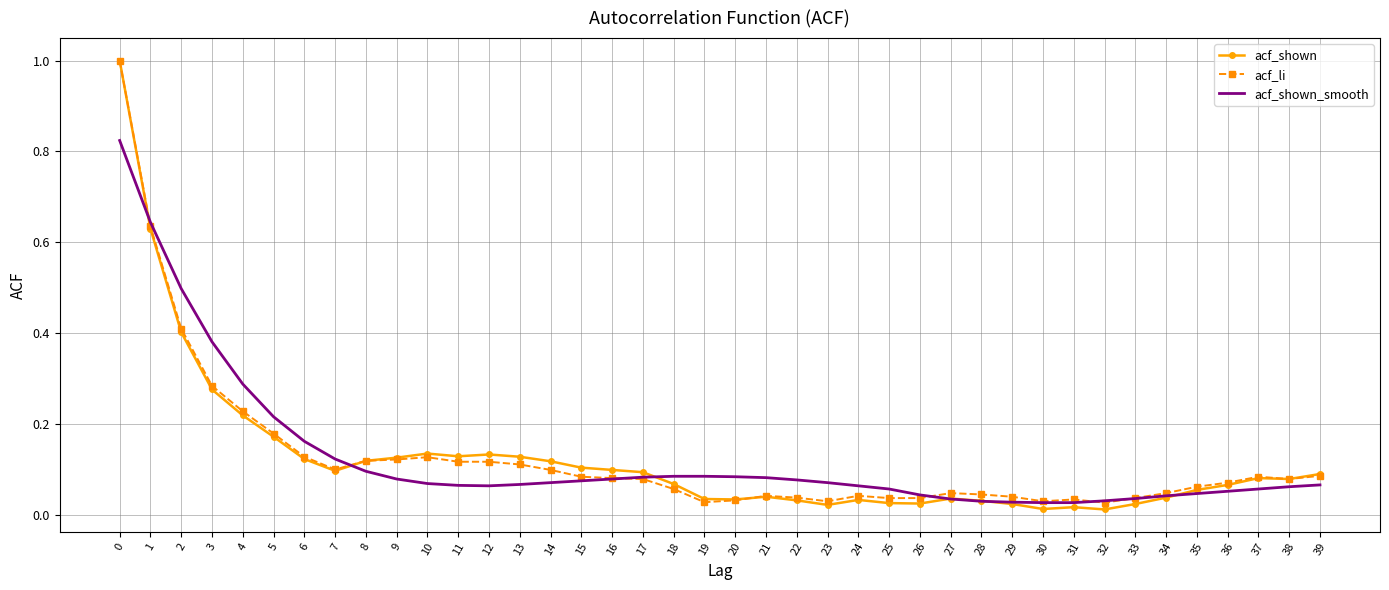

What is the difference between the maximum and minimum values in the acf_li series?

1.0